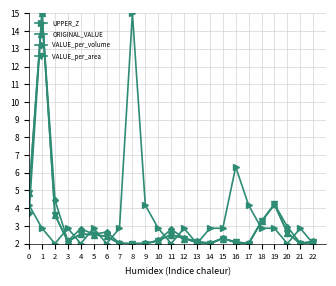

What is the maximum value shown in the chart?

15.0